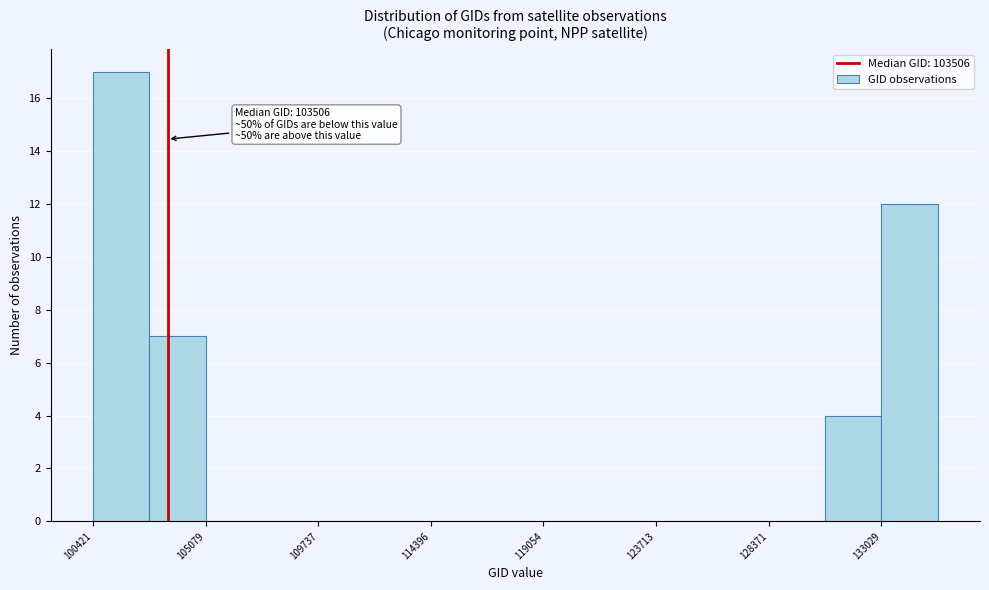

Over which range of the x-axis is the bar tallest?

100500 to 103000